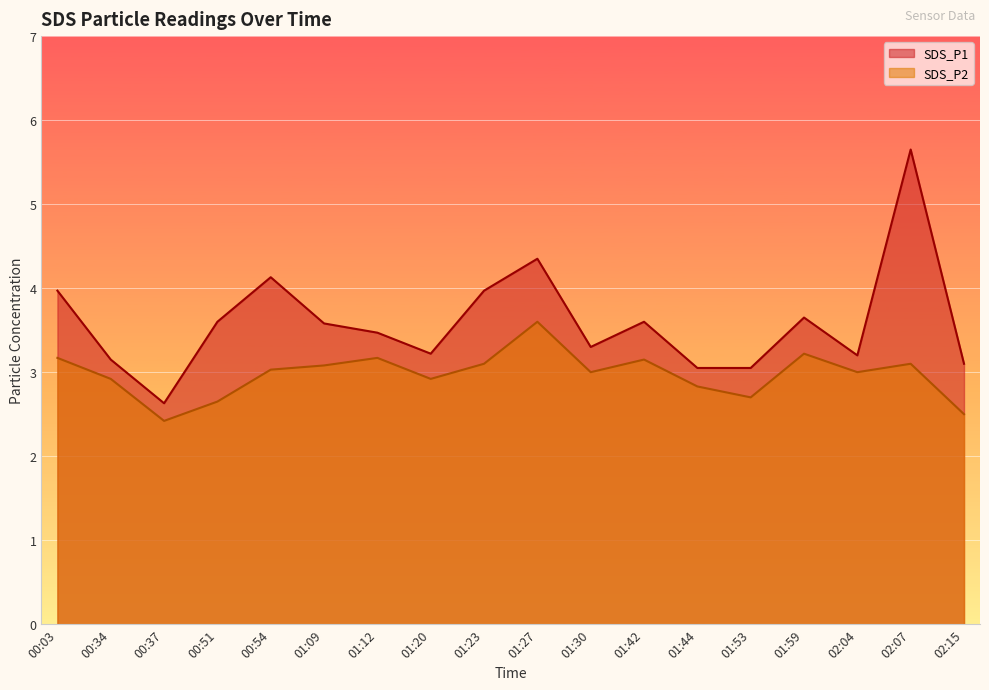

Reading left to right, extract all data points from this chart.

SDS_P1: 4.0	3.1	2.6	3.6	4.1	3.6	3.5	3.2	4.0	4.3	3.3	3.6	3.0	3.0	3.6	3.2	5.7	3.1
SDS_P2: 3.2	2.9	2.4	2.6	3.0	3.1	3.2	2.9	3.1	3.6	3.0	3.1	2.8	2.7	3.2	3.0	3.1	2.5